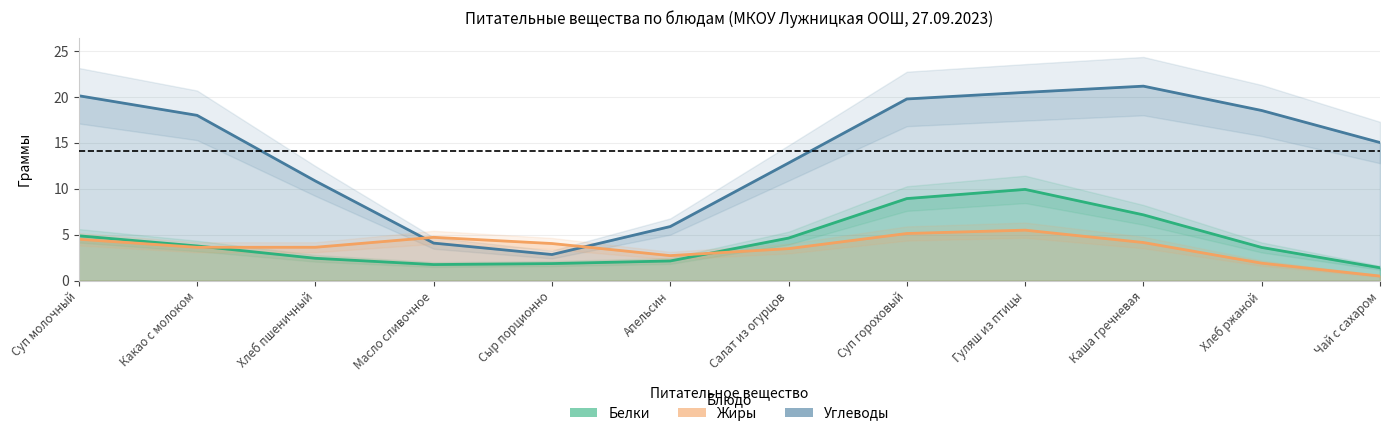

True or false: Углеводы and Жиры intersect in this chart.

True